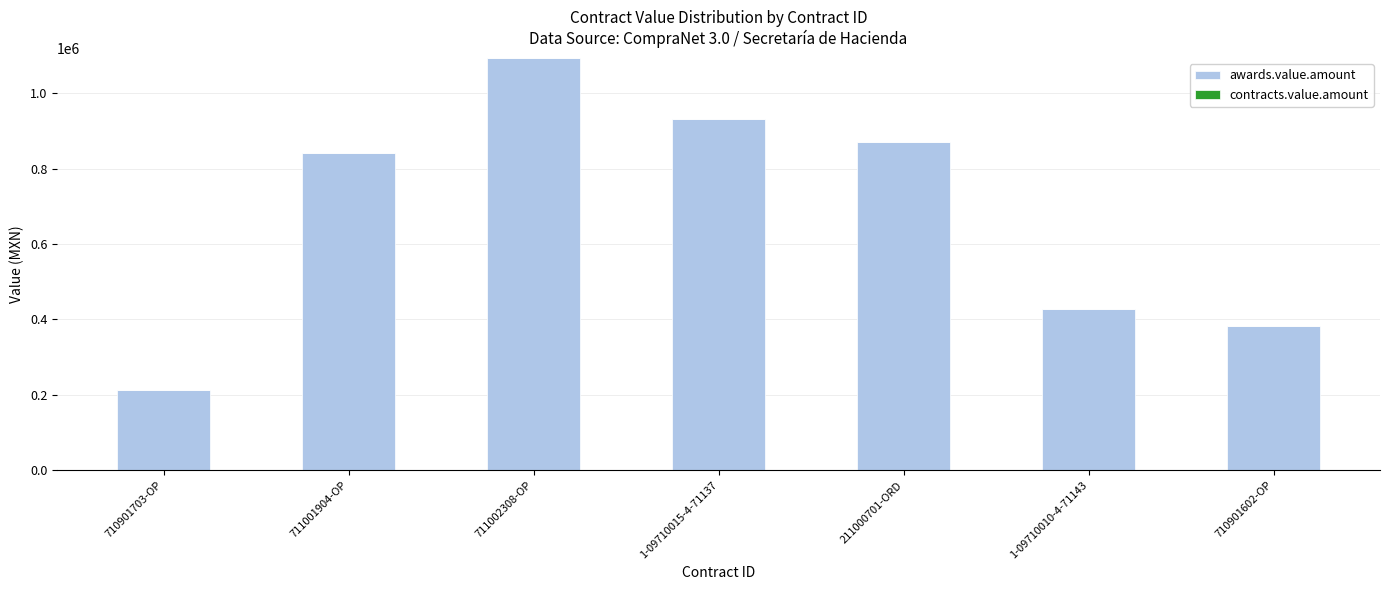

What is the greatest value displayed?

1093786.3